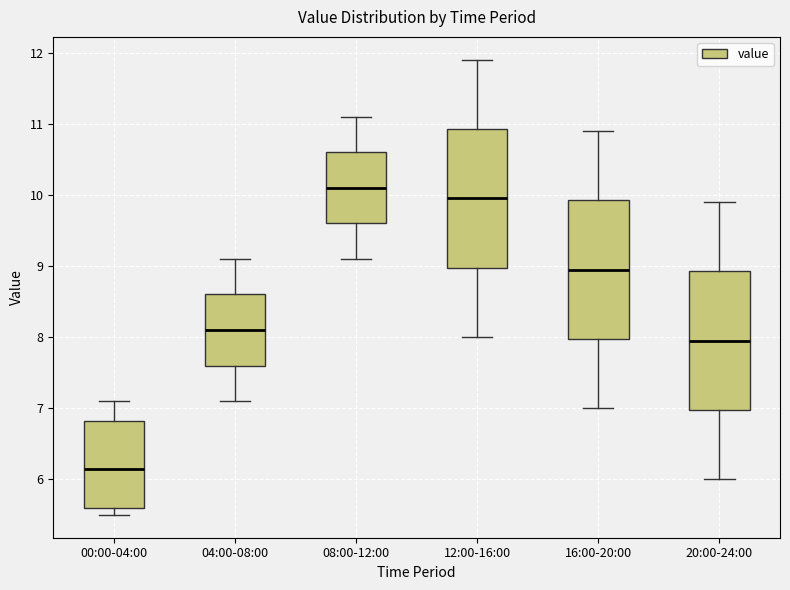

Reading left to right, transcribe this box plot: for each box, give where its median line is, the range the box spans, and where its two whiskers end, as read against the y-axis. The values are not printed on the chart, so give them approximately, as read against the axis.

00:00-04:00: median 6.2, box 5.6 to 6.8, whiskers 5.5 to 7.1
04:00-08:00: median 8.1, box 7.6 to 8.6, whiskers 7.1 to 9.1
08:00-12:00: median 10.1, box 9.6 to 10.6, whiskers 9.1 to 11.1
12:00-16:00: median 10.0, box 9.0 to 10.9, whiskers 8.0 to 11.9
16:00-20:00: median 9.0, box 8.0 to 9.9, whiskers 7.0 to 10.9
20:00-24:00: median 8.0, box 7.0 to 8.9, whiskers 6.0 to 9.9